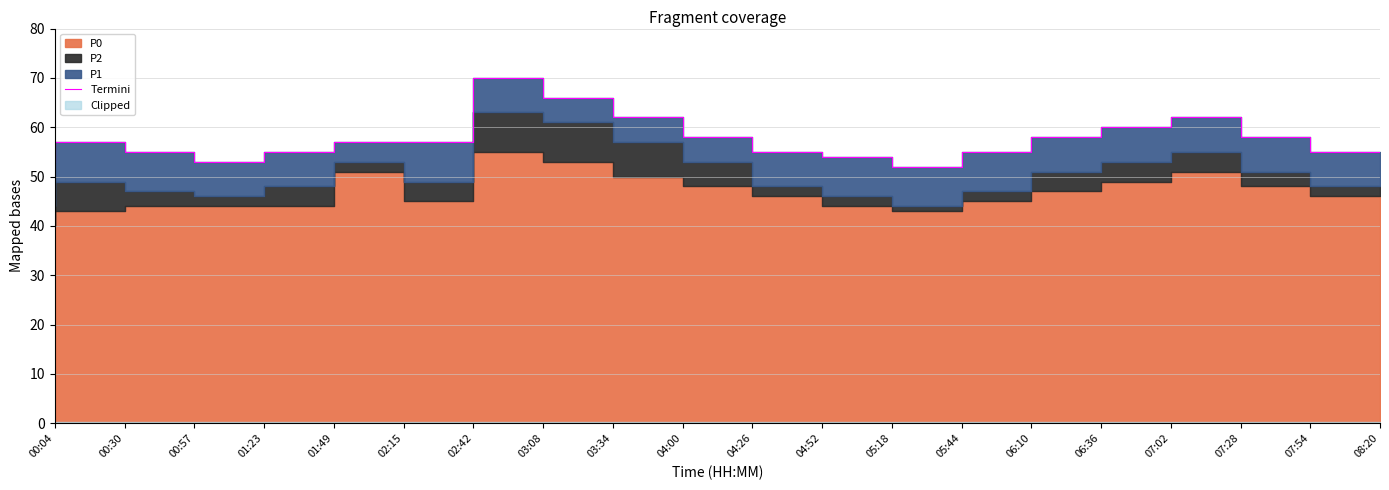

At which category does the data reach its first local valley?

01:23